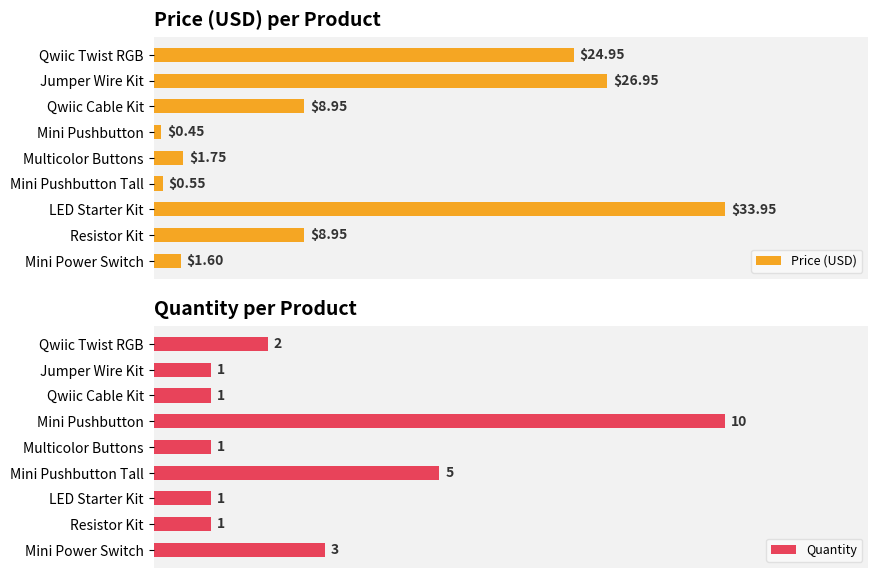

What is the difference between the highest and lowest values at Resistor Kit?

7.9